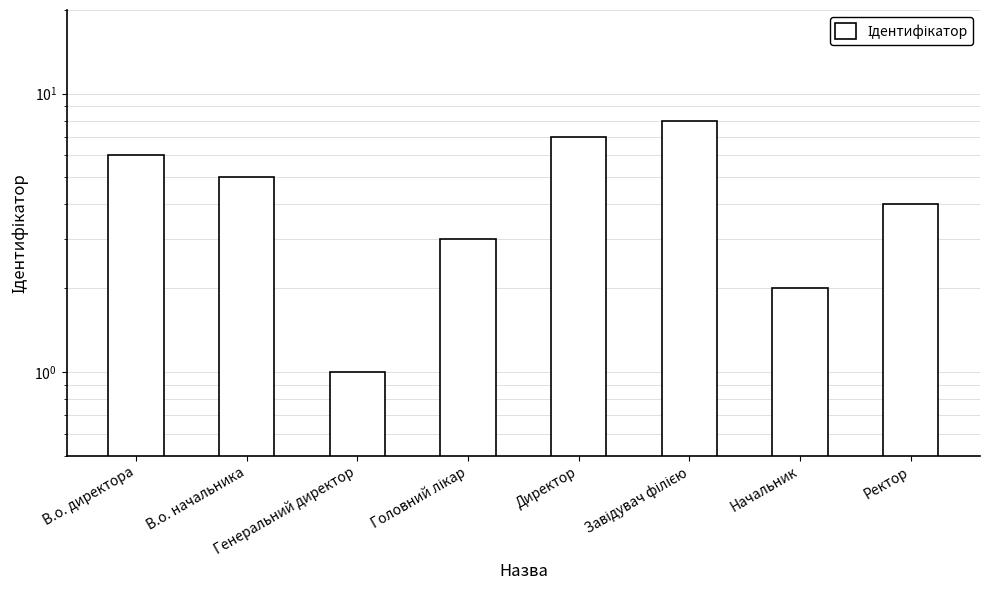

The chart shows a value of 5 at Головний лікар. True or false?

False